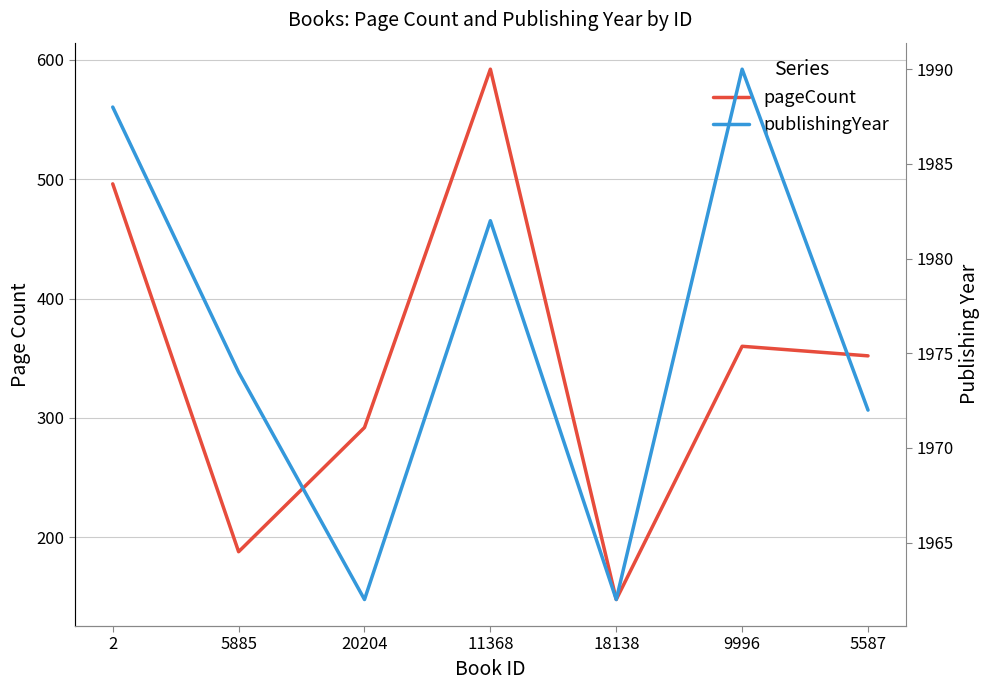

Reading right to left, transcribe all the data shown in this chart.

pageCount: 352	360	148	592	292	188	496
publishingYear: 1972	1990	1962	1982	1962	1974	1988